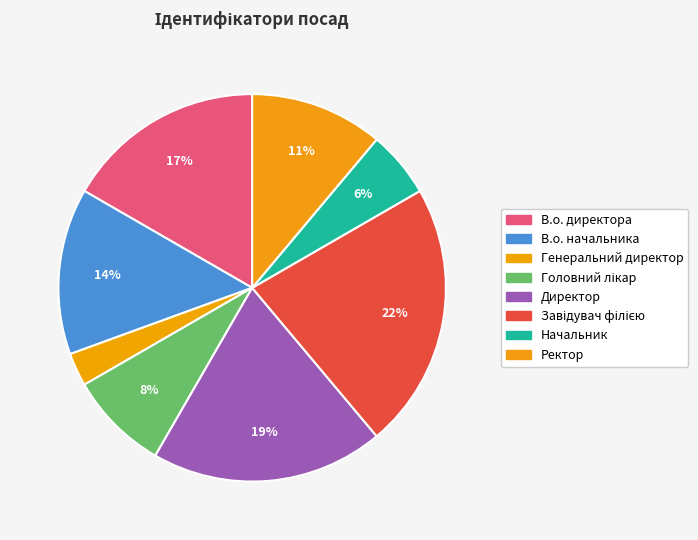

What percentage is the В.о. директора slice, to the nearest percent?

17%